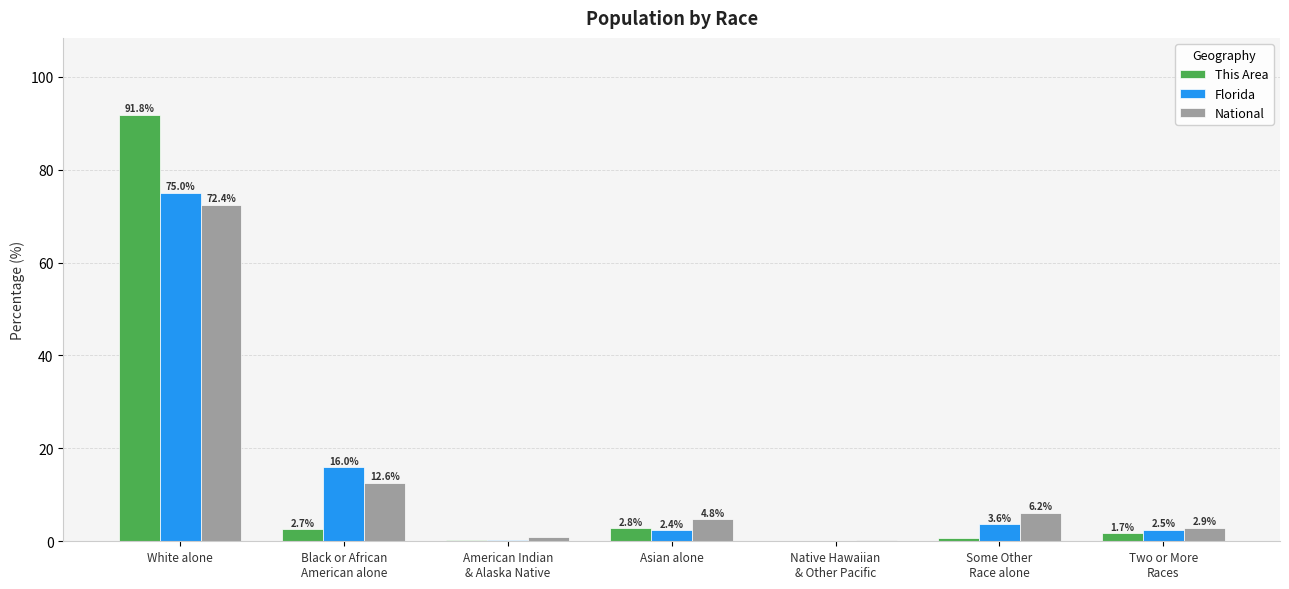

Where is National nearest to the value 36?

Black or African
American alone